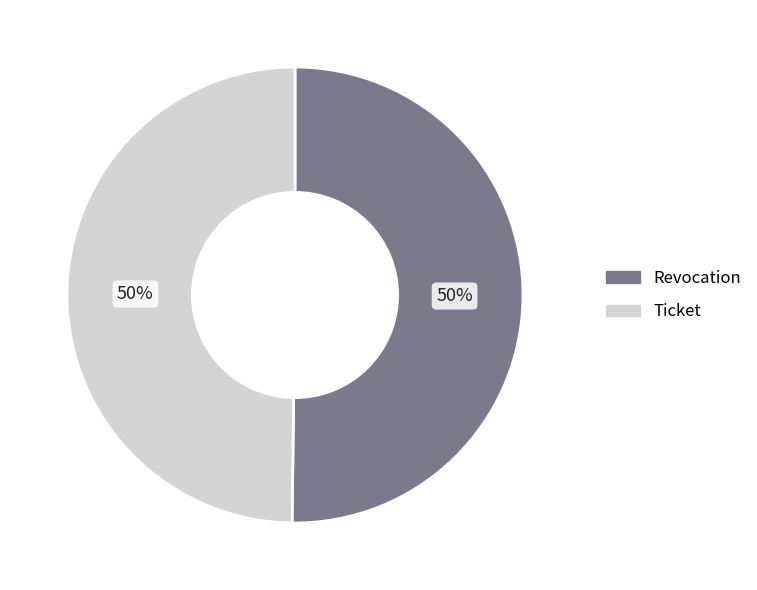

True or false: Ticket accounts for 50% of the total.

True